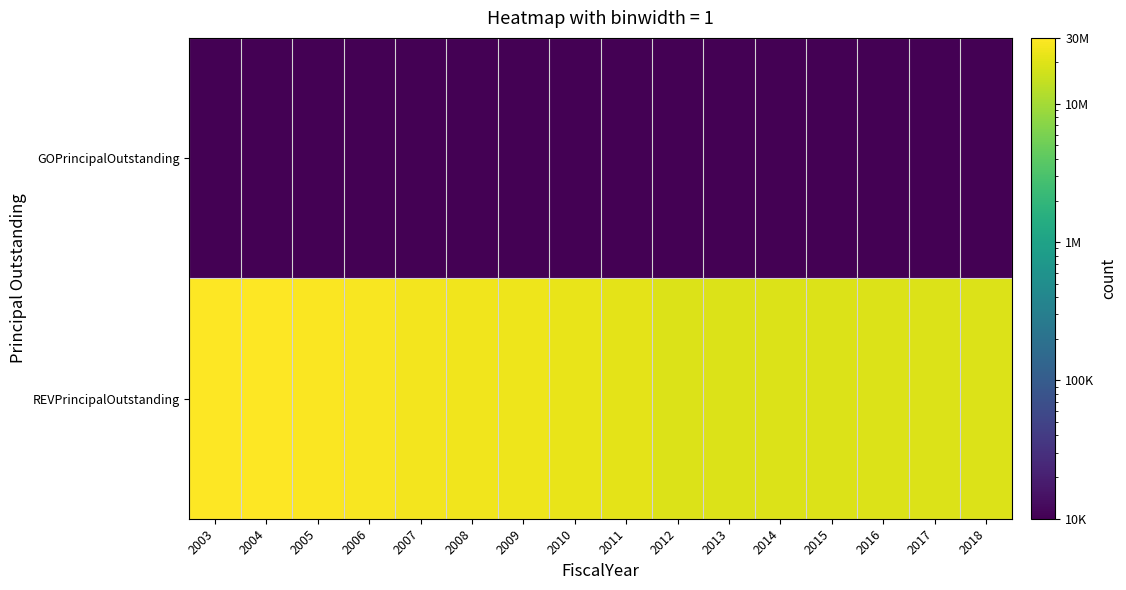

Between 2009 and 2014, which series saw the biggest shift?

REVPrincipalOutstanding